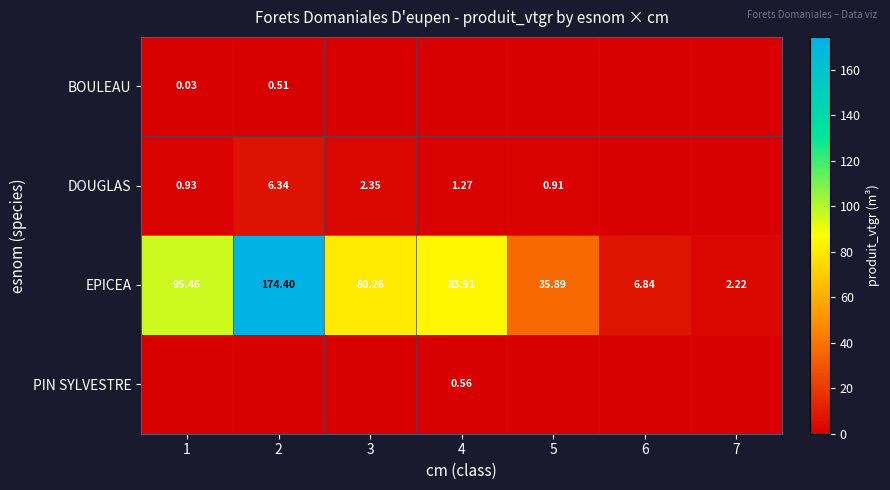

Is the value of EPICEA at 2 greater than the value of DOUGLAS at 2?

Yes